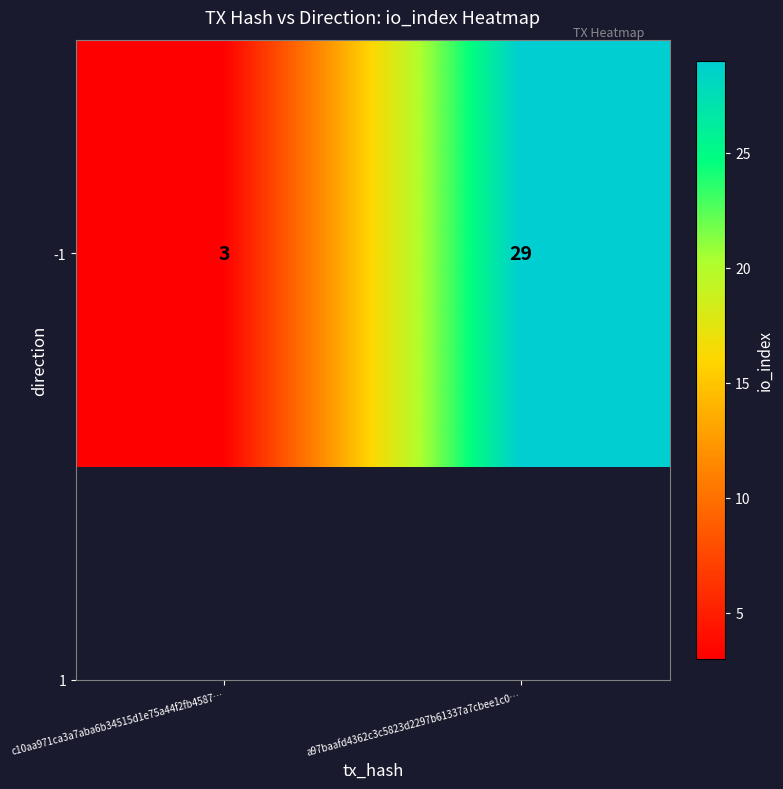

What is the average value?

16